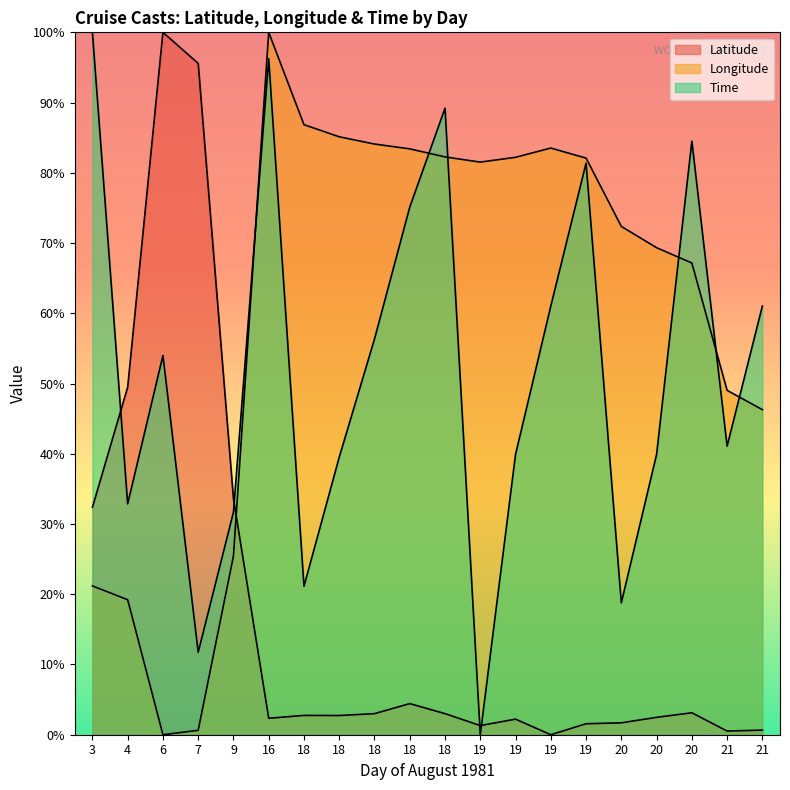

Reading left to right, extract all data points from this chart.

Latitude: 32.4	49.5	100.0	95.6	33.6	2.3	2.7	2.7	3.0	4.4	3.0	1.3	2.2	0.0	1.6	1.7	2.5	3.1	0.5	0.7
Longitude: 21.2	19.2	0.0	0.6	25.5	100.0	86.9	85.1	84.1	83.4	82.3	81.5	82.2	83.5	82.1	72.4	69.3	67.2	49.0	46.3
Time: 100.0	32.9	54.0	11.7	31.7	96.2	21.1	39.5	56.3	75.1	89.2	0.0	39.9	61.0	81.4	18.8	39.9	84.5	41.1	61.0